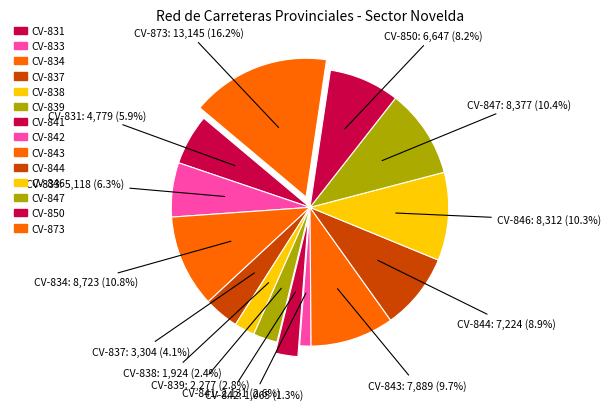

What is the smallest slice in the pie chart?

CV-842